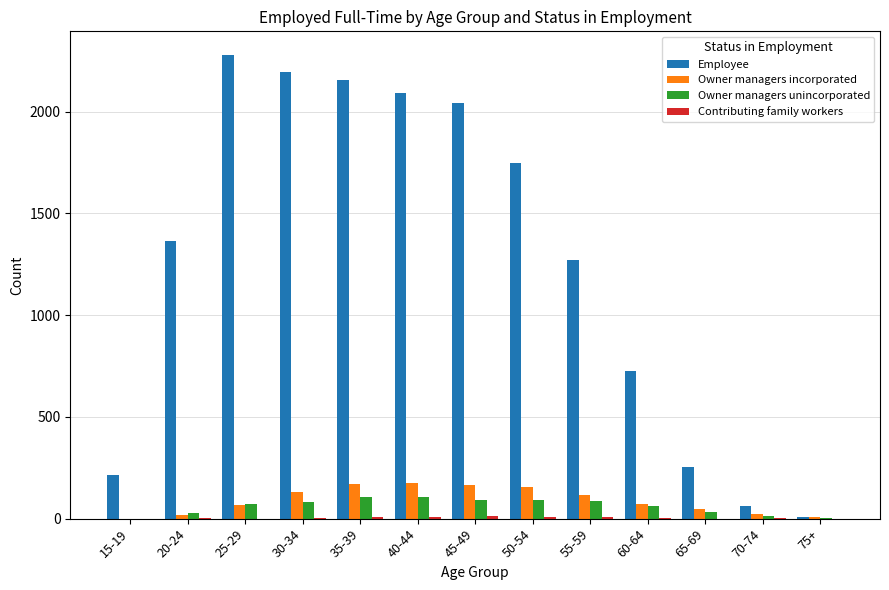

How many groups of bars are there?

13